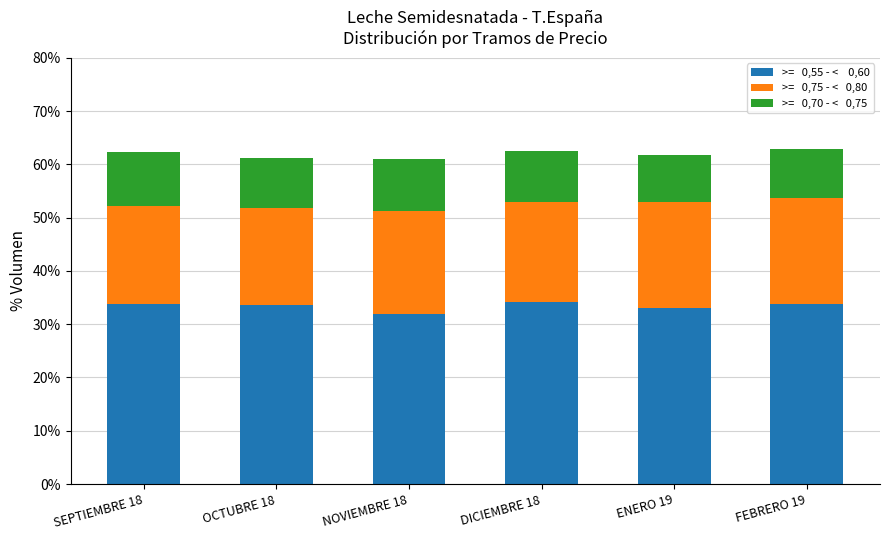

Are the bars grouped side by side (vs. stacked)?

No